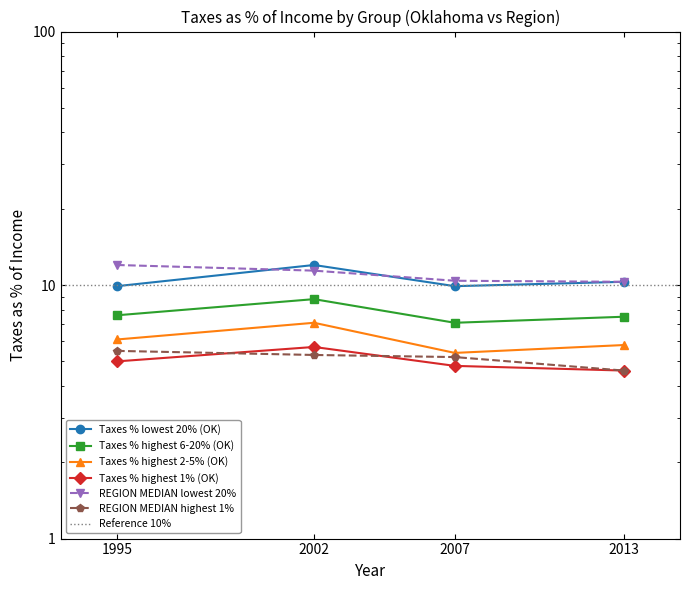

Between 2007 and 2002, which is larger?

2002